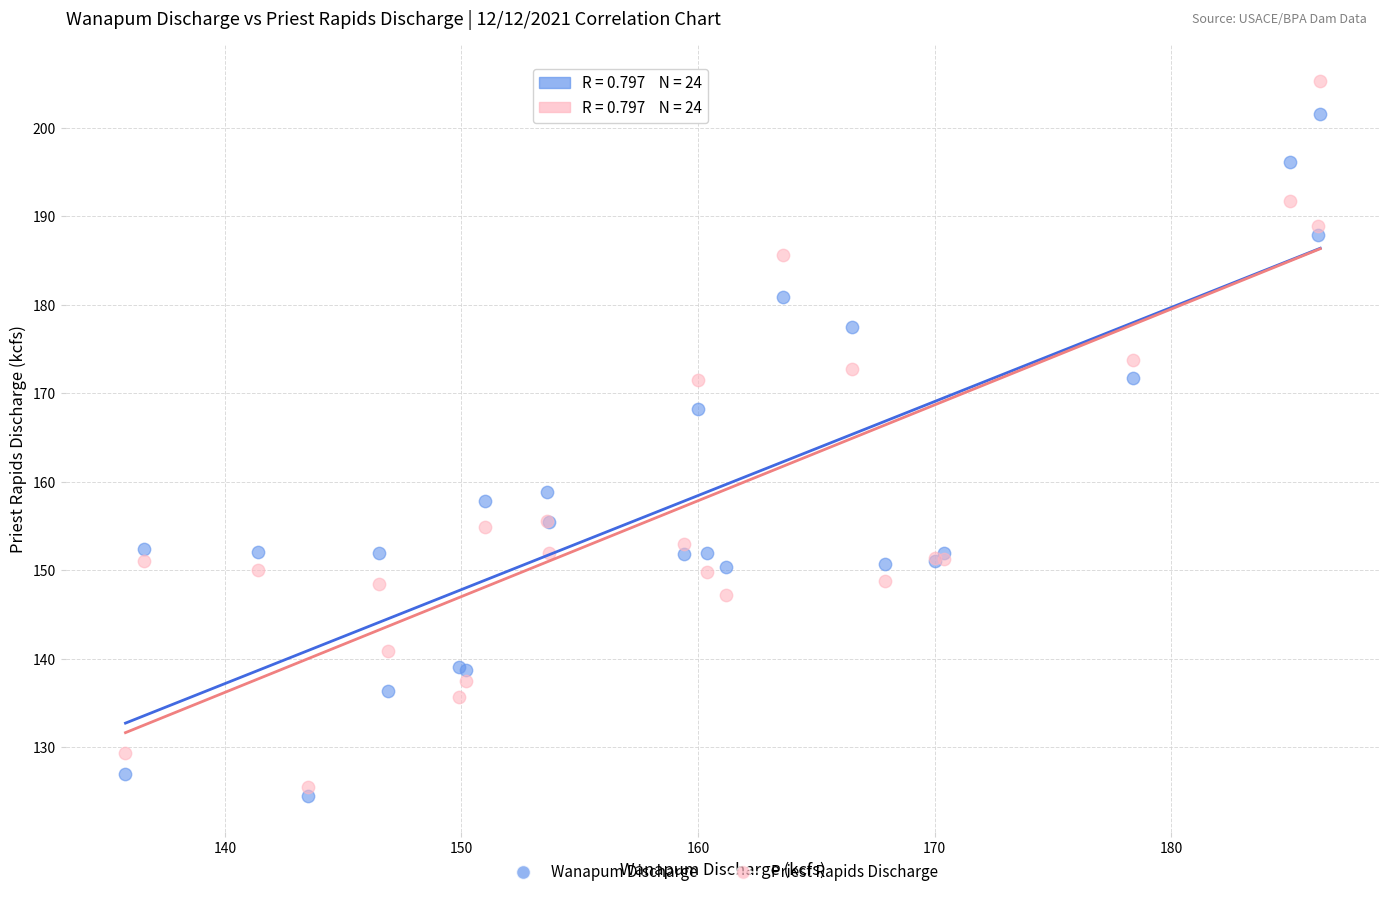

Which series contains the highest Y value?

Priest Rapids Discharge